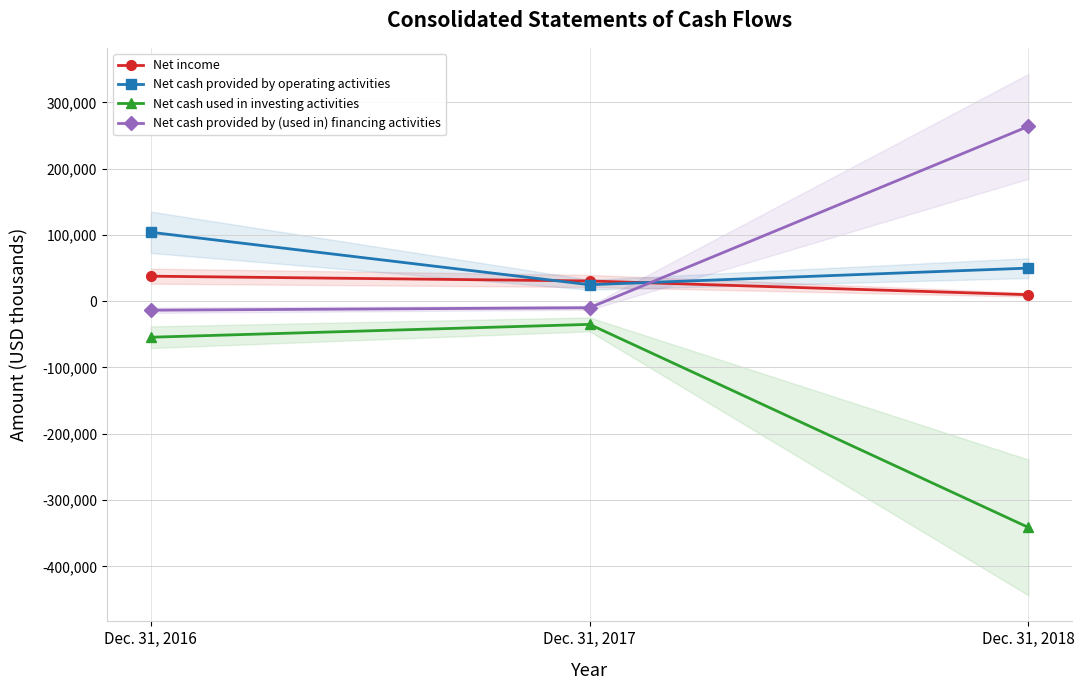

What is the difference between the maximum and second lowest values in the Net income series?

7211